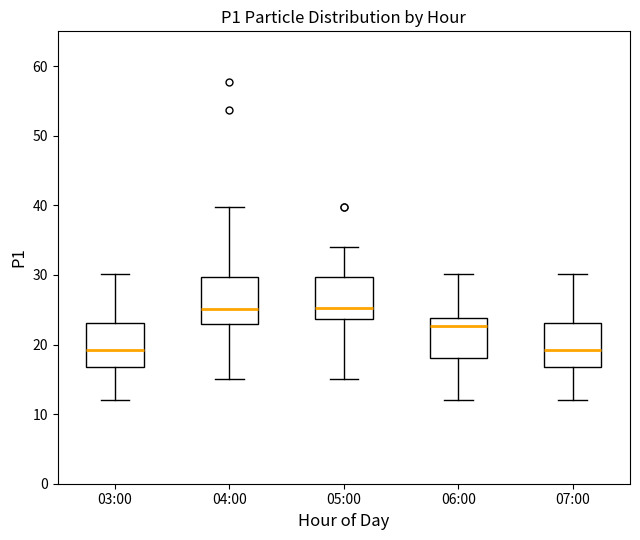

Where does the median line of the box for 07:00 sit on the y-axis? The values are not printed on the chart, so give them approximately, as read against the axis.

19